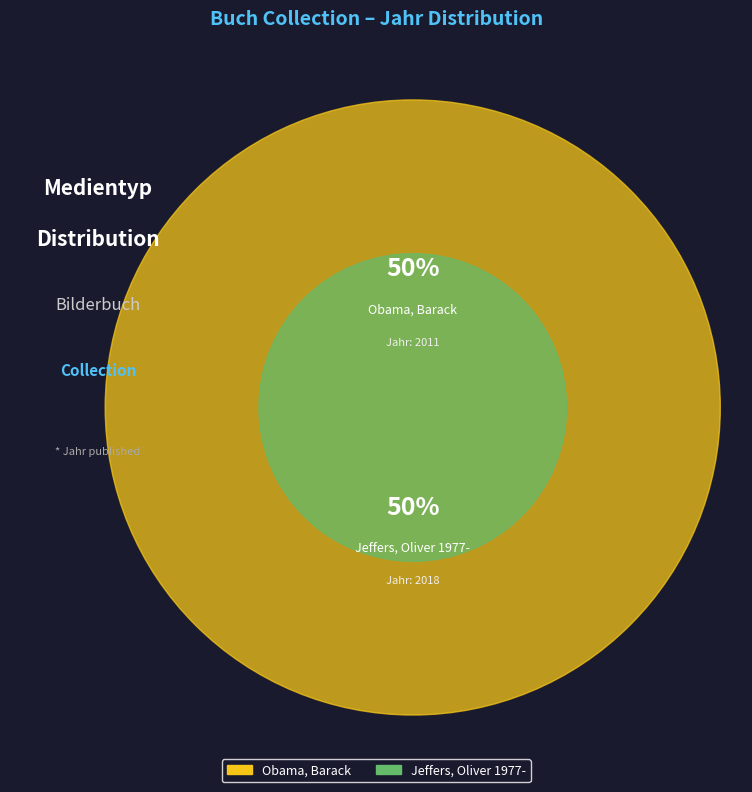

Which category has the smallest portion of the pie?

Obama, Barack